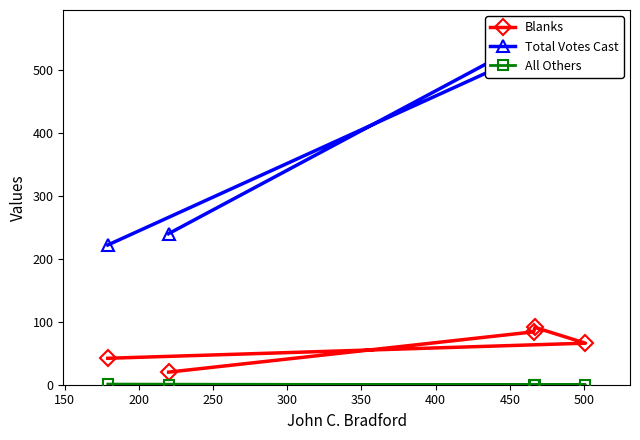

What is the highest value of the Blanks series?

91